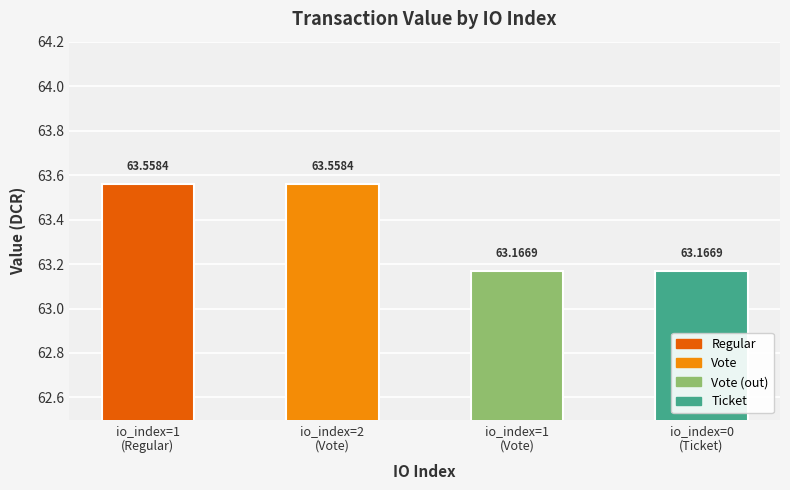

The value at 1 is 22.8. True or false?

False